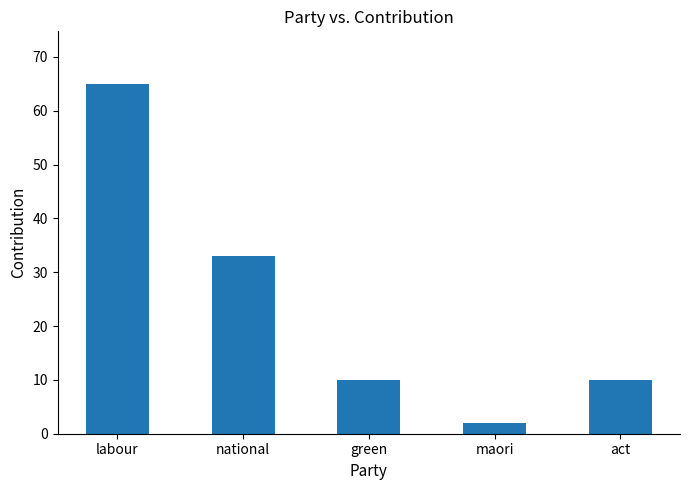

What is the label of the 2nd bar from the left?

national